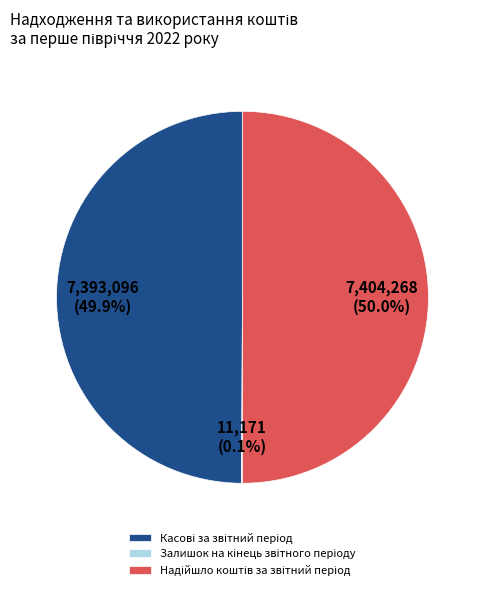

Count the number of slices in the pie.

3